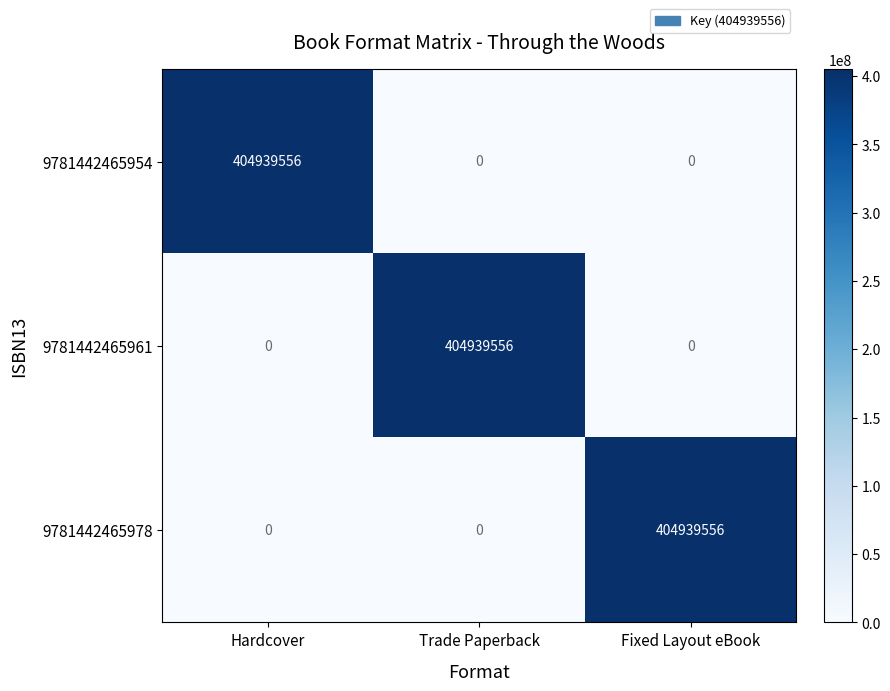

What is the difference between the 9781442465954 values at Hardcover and Trade Paperback?

404939556